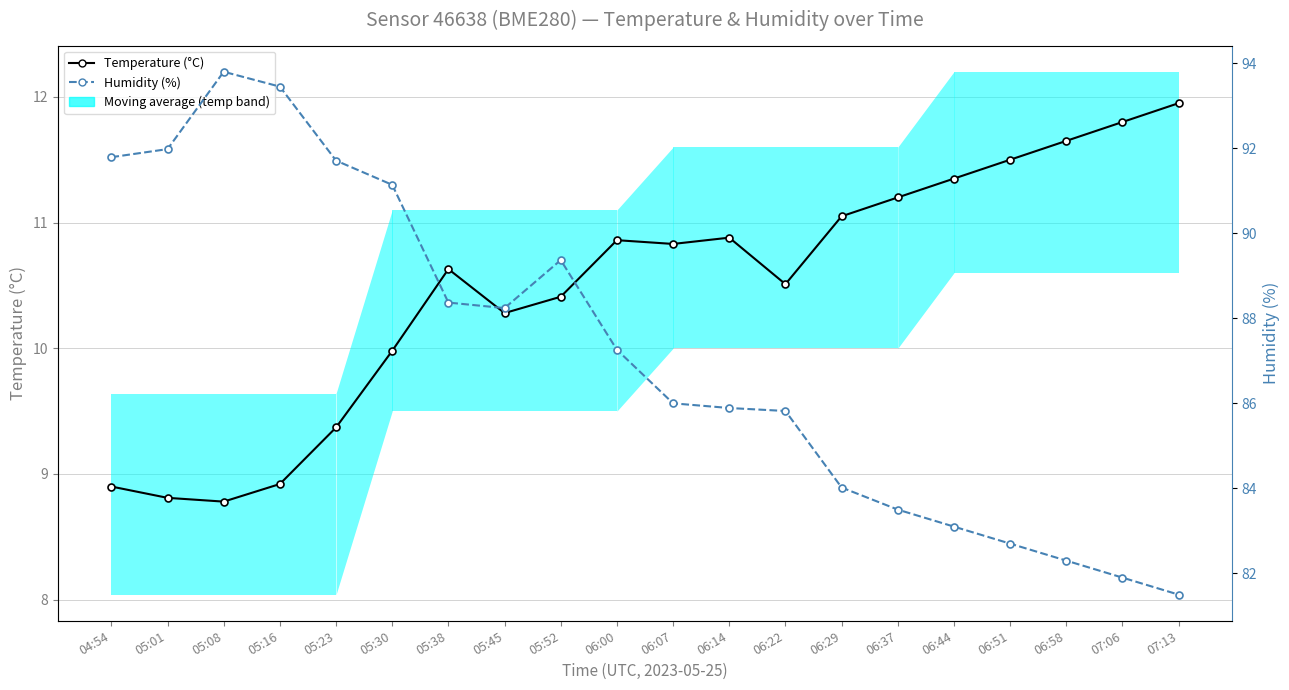

What is the label of the 14th point from the left?

06:29